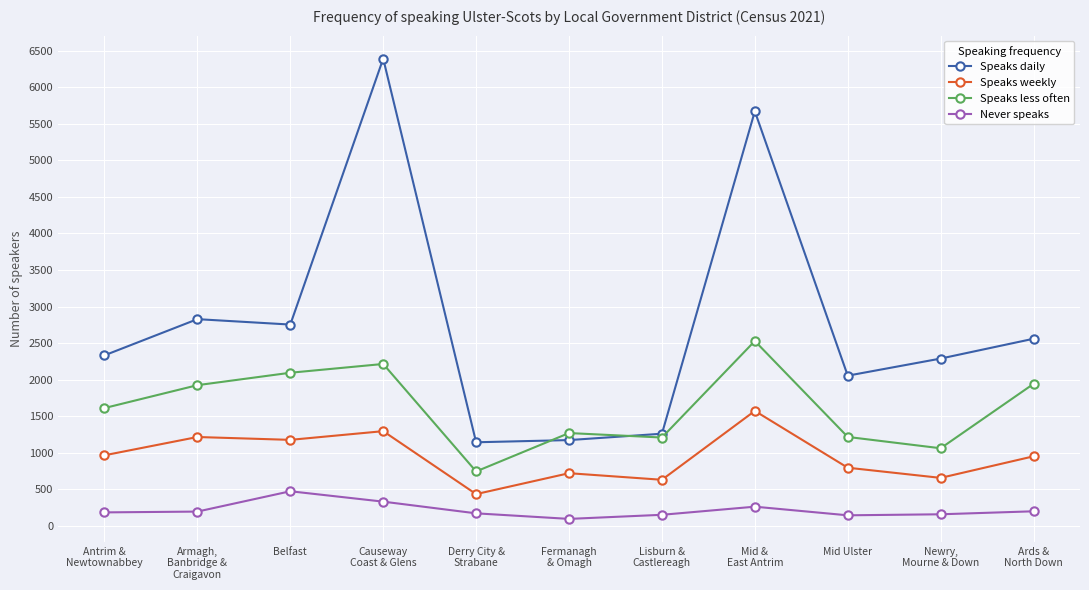

True or false: Speaks daily has more than 0 interior local peaks.

True